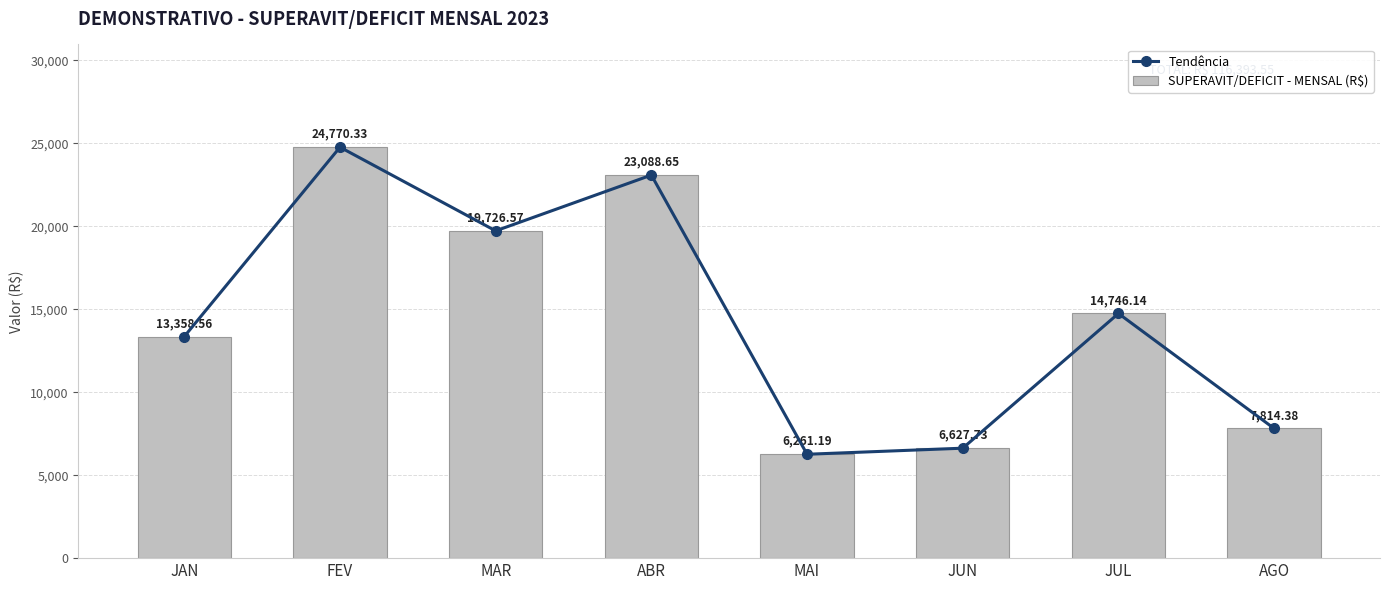

What is the label of the 2nd bar from the left?

FEV